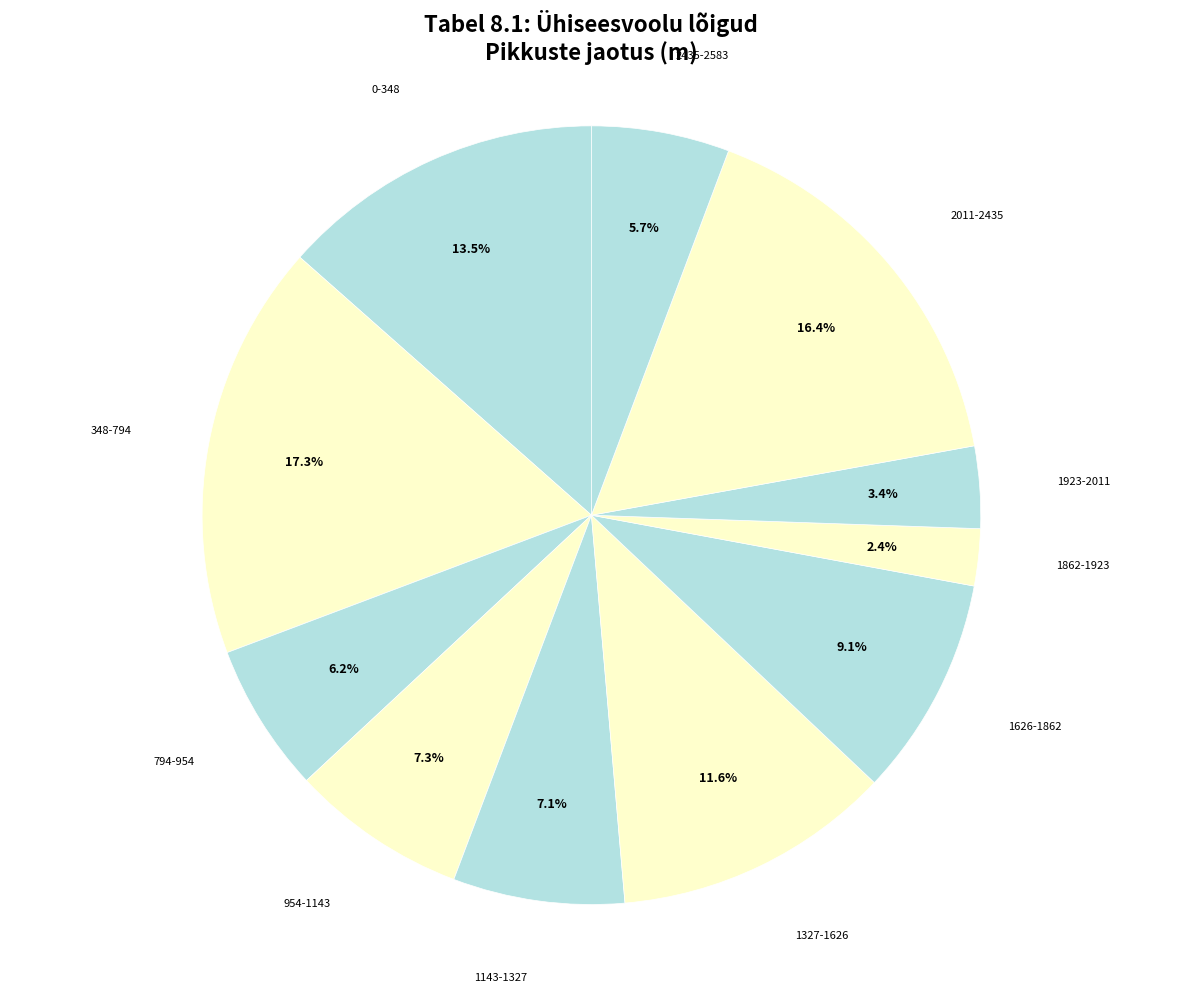

Does 0-348 represent more than half of the total?

No